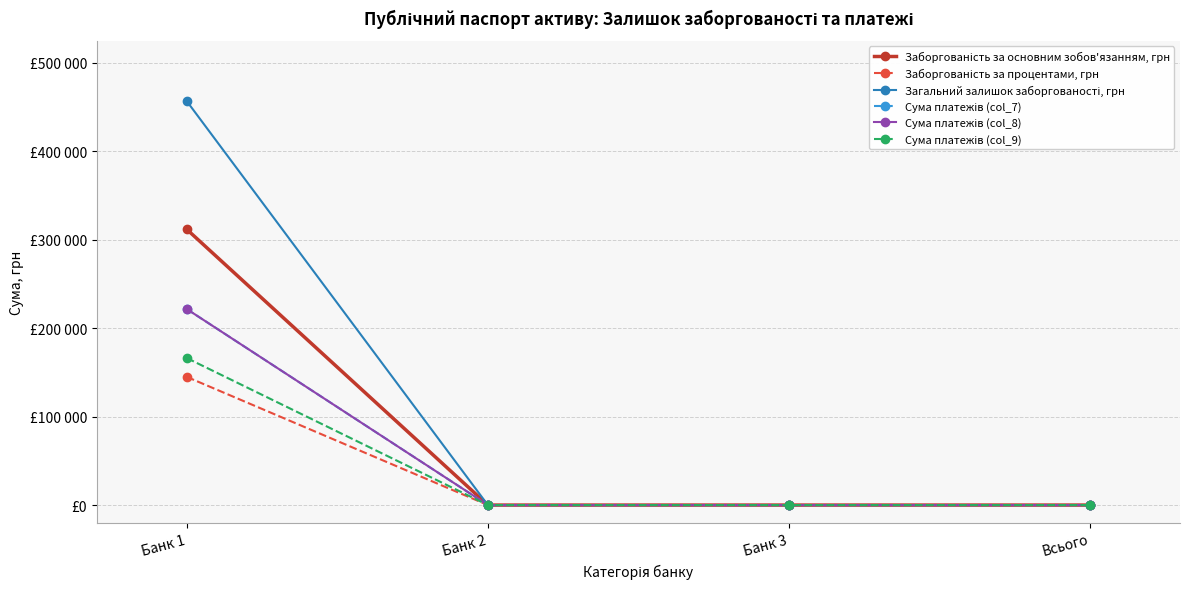

Is this an area chart (filled region under the line)?

No